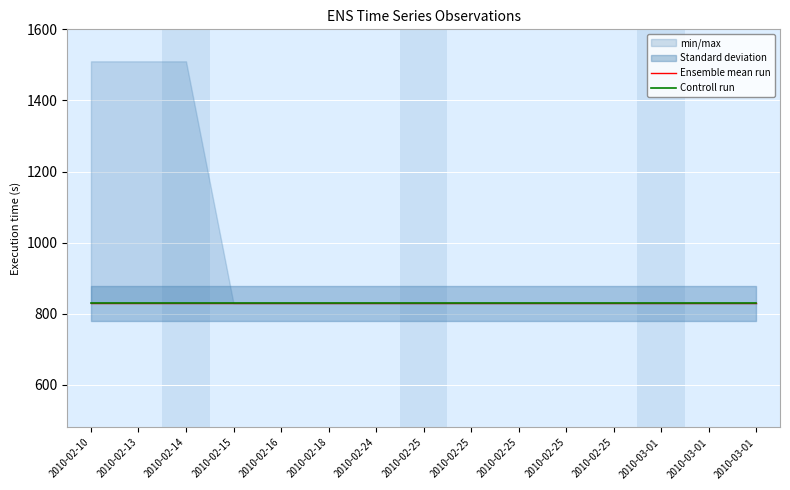

Reading left to right, list all the values displayed in this chart.

min/max_lower: 829	829	829	829	829	829	829	829	829	829	829	829	829	829	829
min/max_upper: 1510	1510	1510	829	829	829	829	829	829	829	829	829	829	829	829
Standard deviation: 829	829	829	829	829	829	829	829	829	829	829	829	829	829	829
Ensemble mean run: 829	829	829	829	829	829	829	829	829	829	829	829	829	829	829
Controll run: 829	829	829	829	829	829	829	829	829	829	829	829	829	829	829